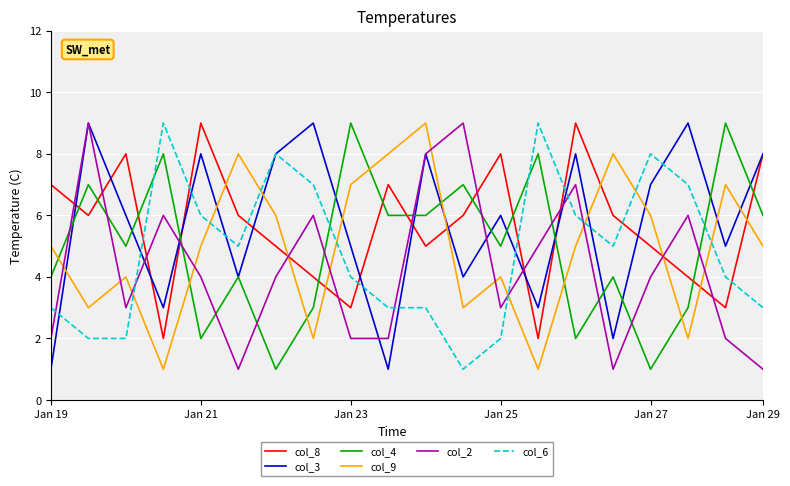

What is the greatest value displayed?

9